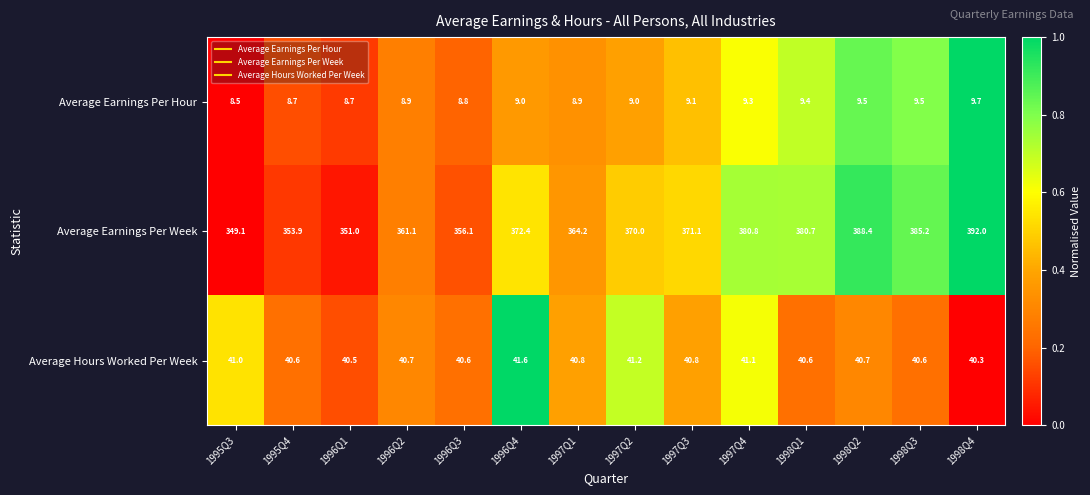

Which series has the largest total across all categories?

Average Earnings Per Week